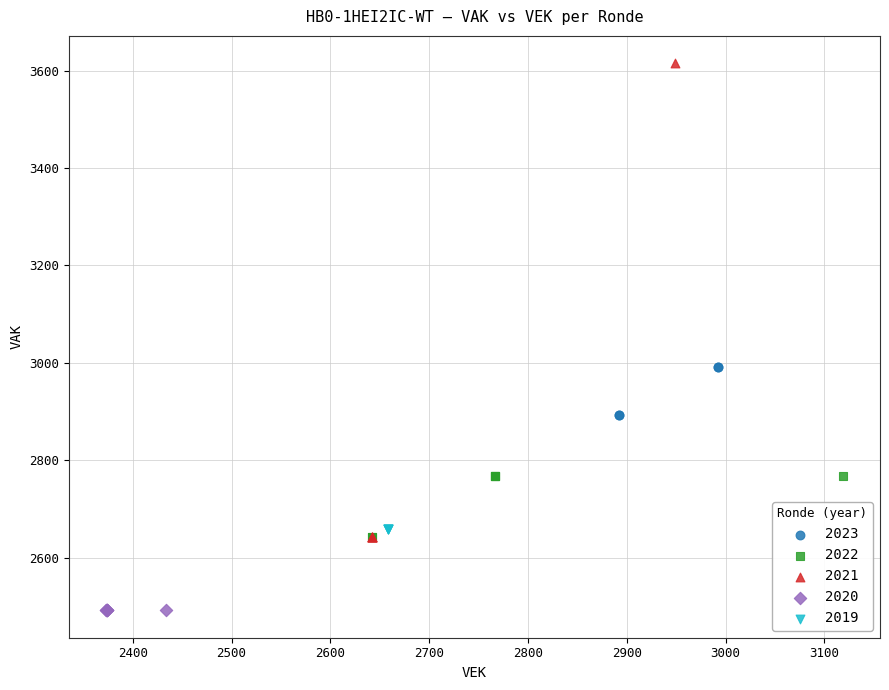

Which series reaches the minimum Y coordinate?

2020